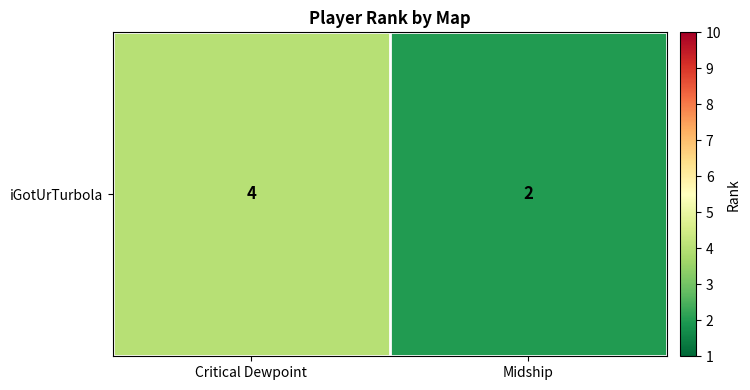

Reading left to right, transcribe all the data shown in this chart.

Critical Dewpoint=4	Midship=2